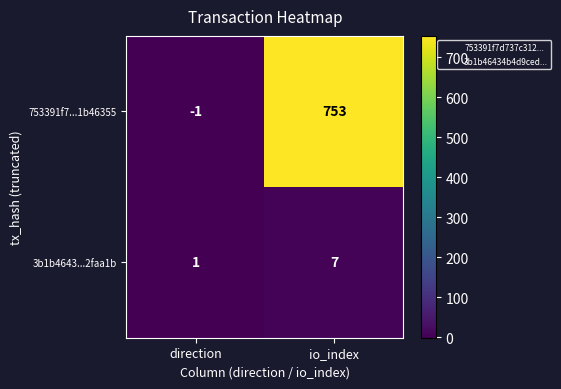

Which series has the largest total across all categories?

753391f7...1b46355